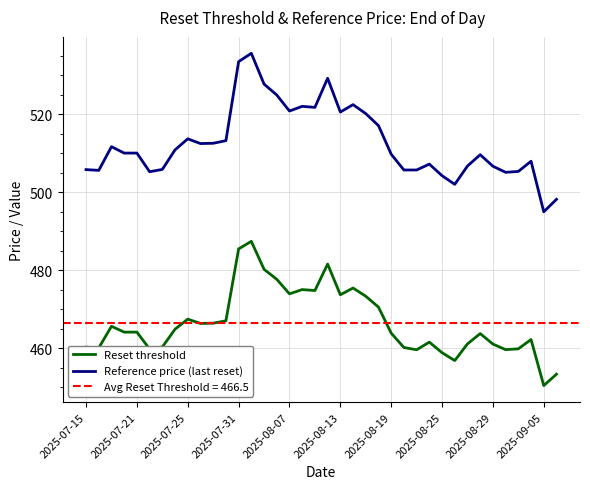

True or false: Reference price (last reset) has a value of 505.1 at 33.

True